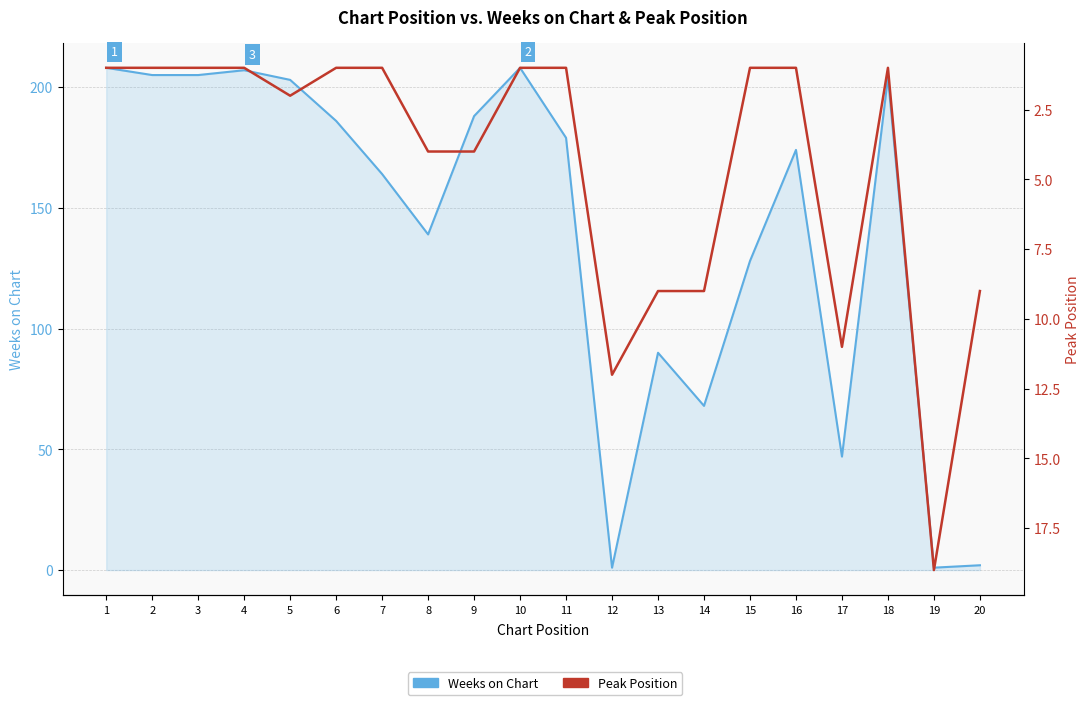

How many lines are shown in the chart?

2